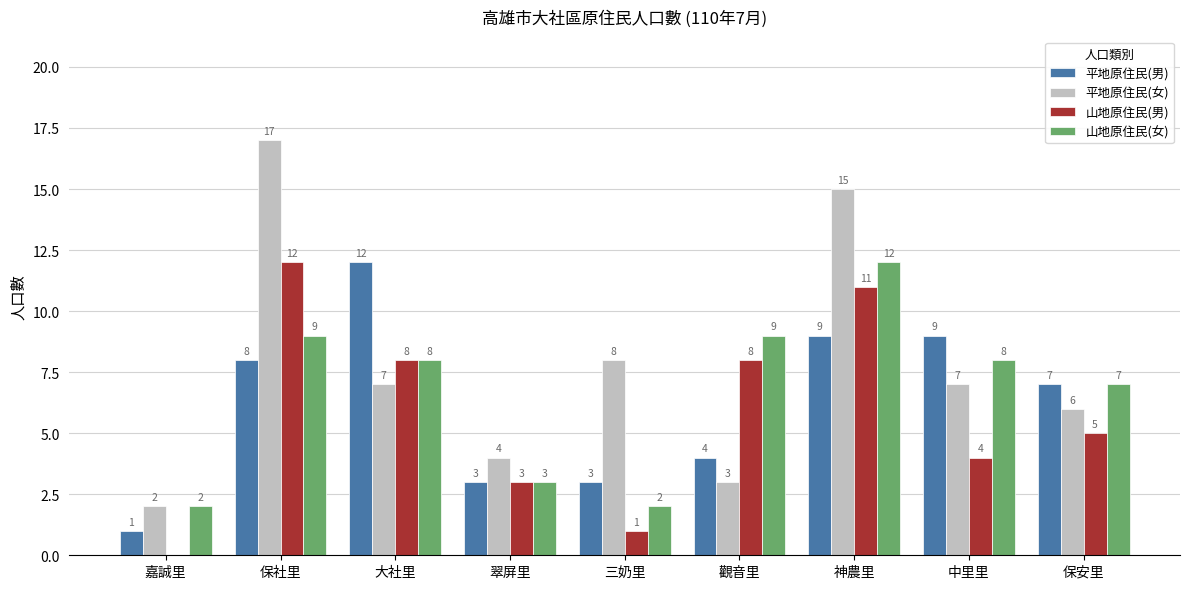

Count the number of categories in the chart.

9